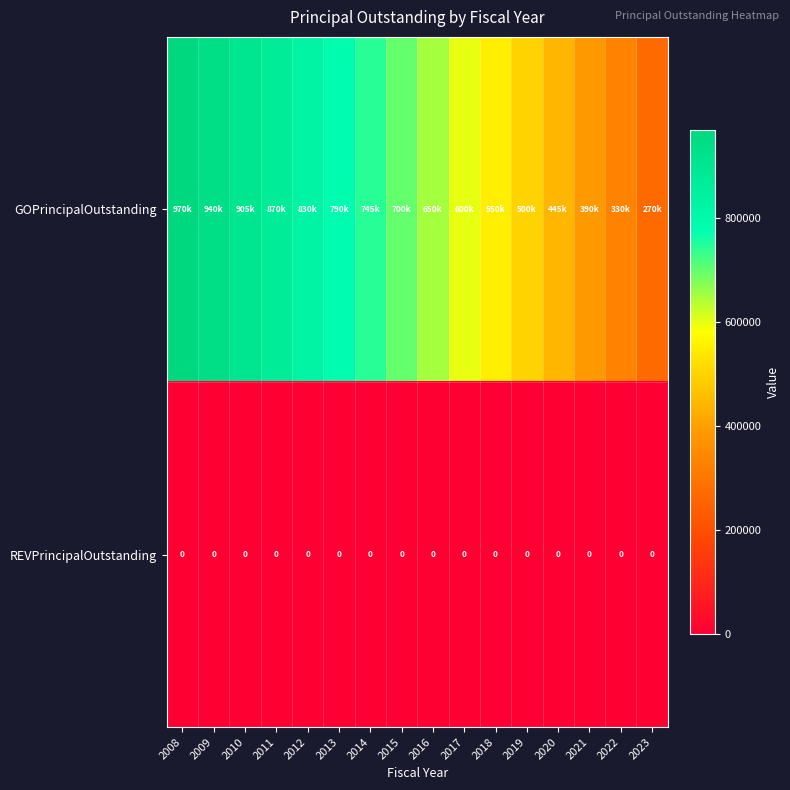

The REVPrincipalOutstanding series shows 0 at 2019. True or false?

True